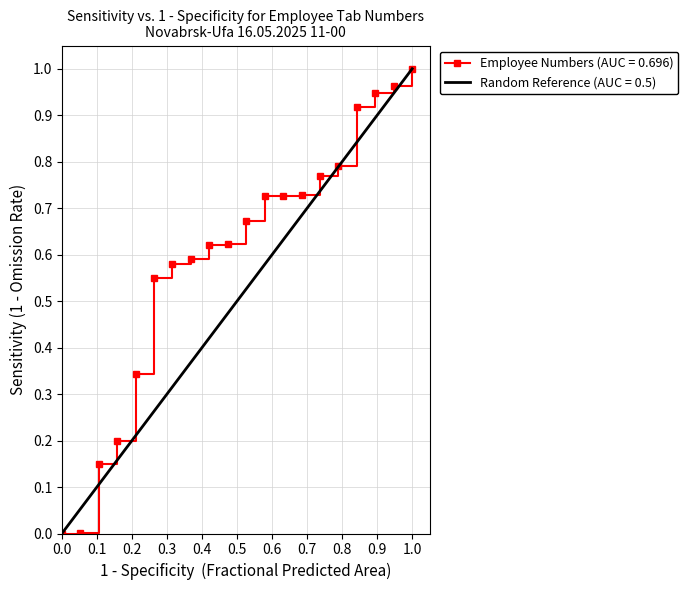

List the series in order of their overall mean, lowest first.

Random Reference (AUC = 0.5), Employee Numbers (AUC = 0.696)